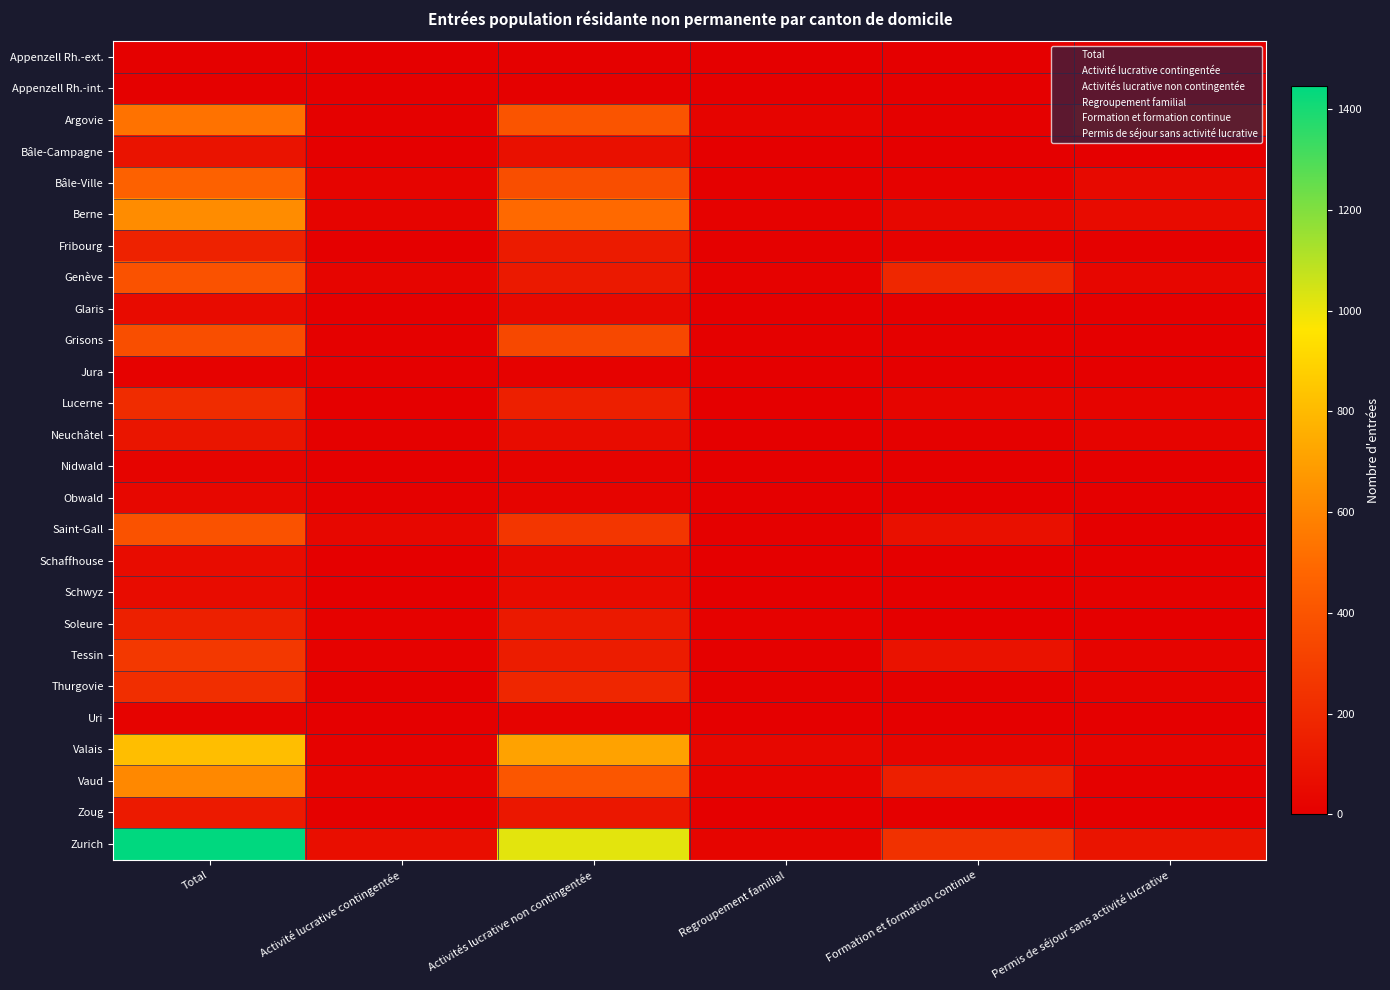

How many data points in Schwyz are less than 6?

3